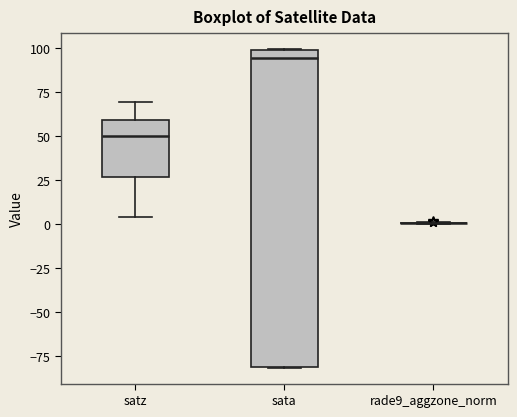

Where is the lower edge of the box for sata on the y-axis? The values are not printed on the chart, so give them approximately, as read against the axis.

-80